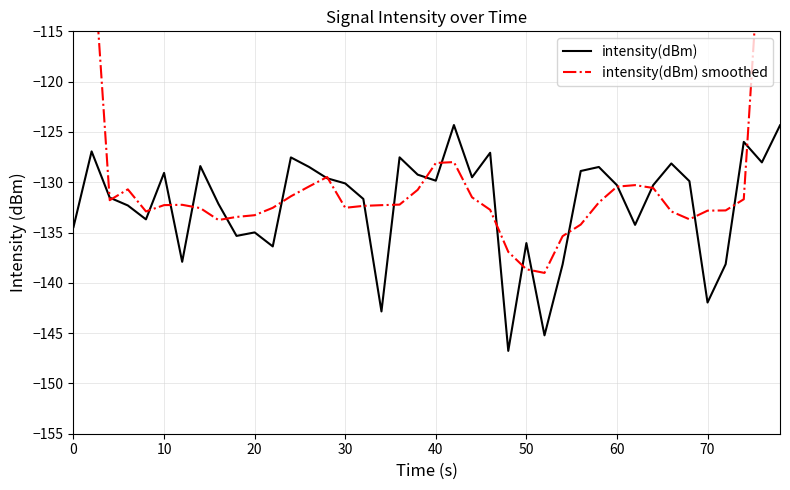

What is the highest value of the intensity(dBm) series?

-124.3